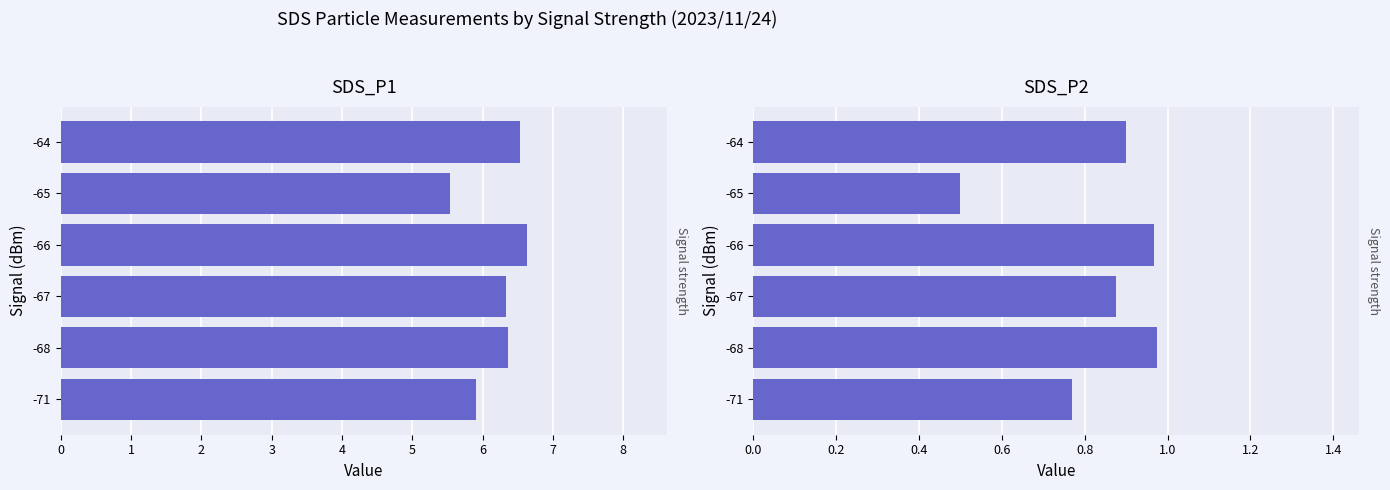

How many groups of bars are there?

6